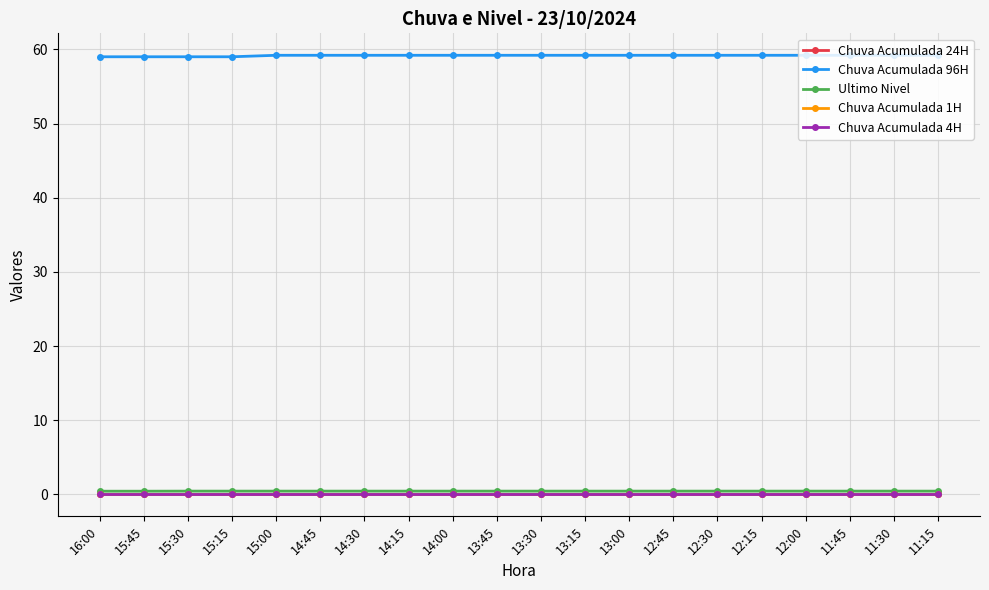

The value of Chuva Acumulada 96H at 15:30 is 59.0. True or false?

True